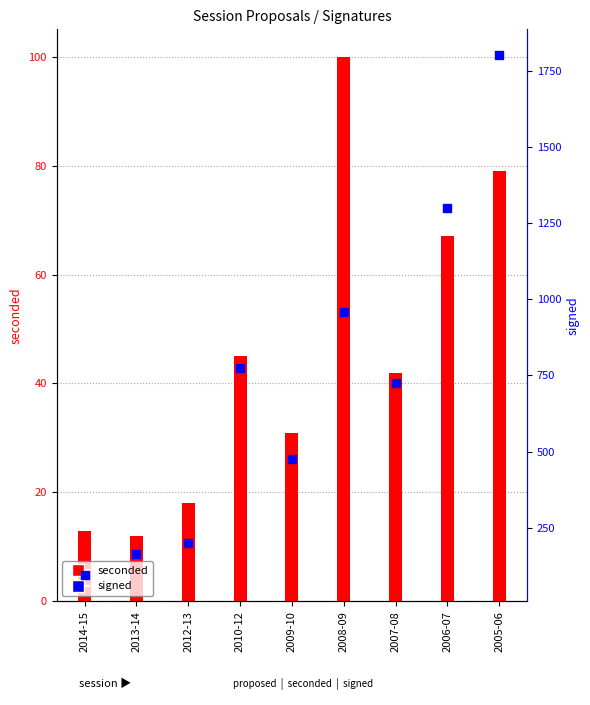

What are all the series names shown in the legend?

seconded, signed